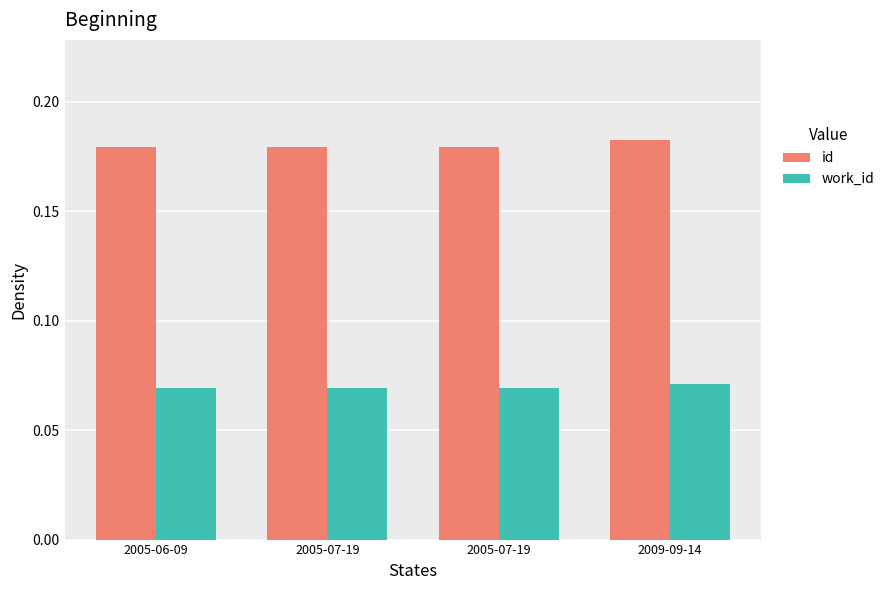

Reading left to right, extract all data points from this chart.

id: 2005-06-09=0.2	2005-07-19=0.2	2005-07-19=0.2	2009-09-14=0.2
work_id: 2005-06-09=0.1	2005-07-19=0.1	2005-07-19=0.1	2009-09-14=0.1